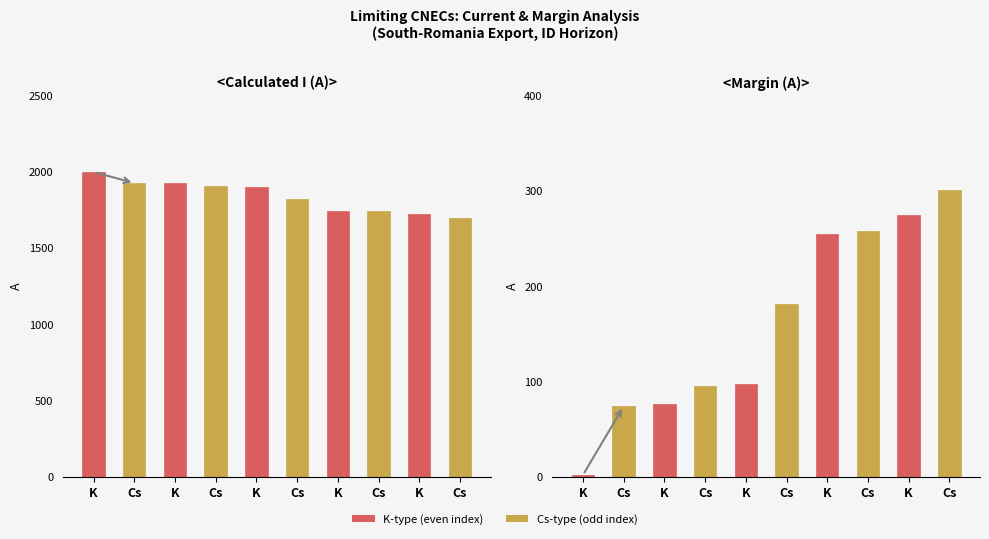

What is the sum of the Calculated I (A) values at Cs and Cs?

3745